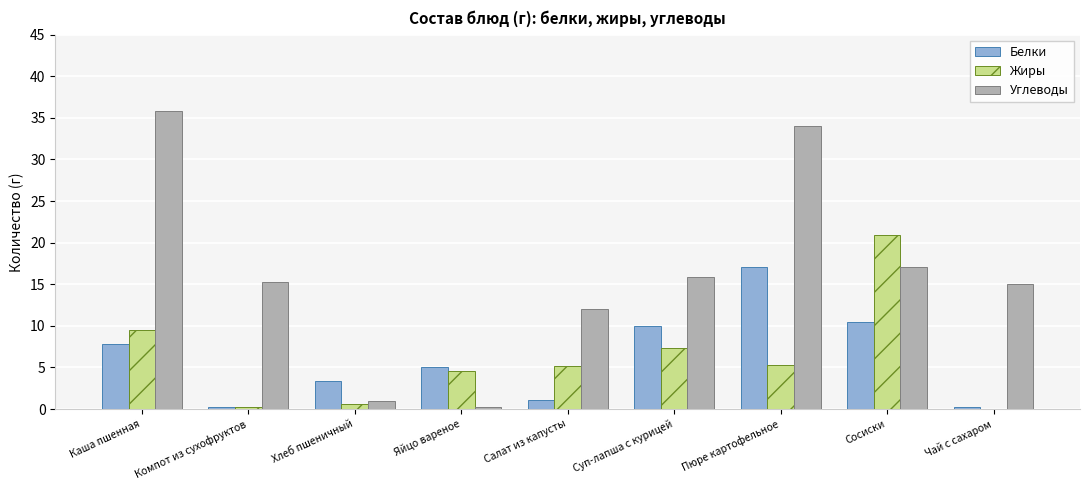

At which label does Углеводы reach its peak?

Каша пшенная